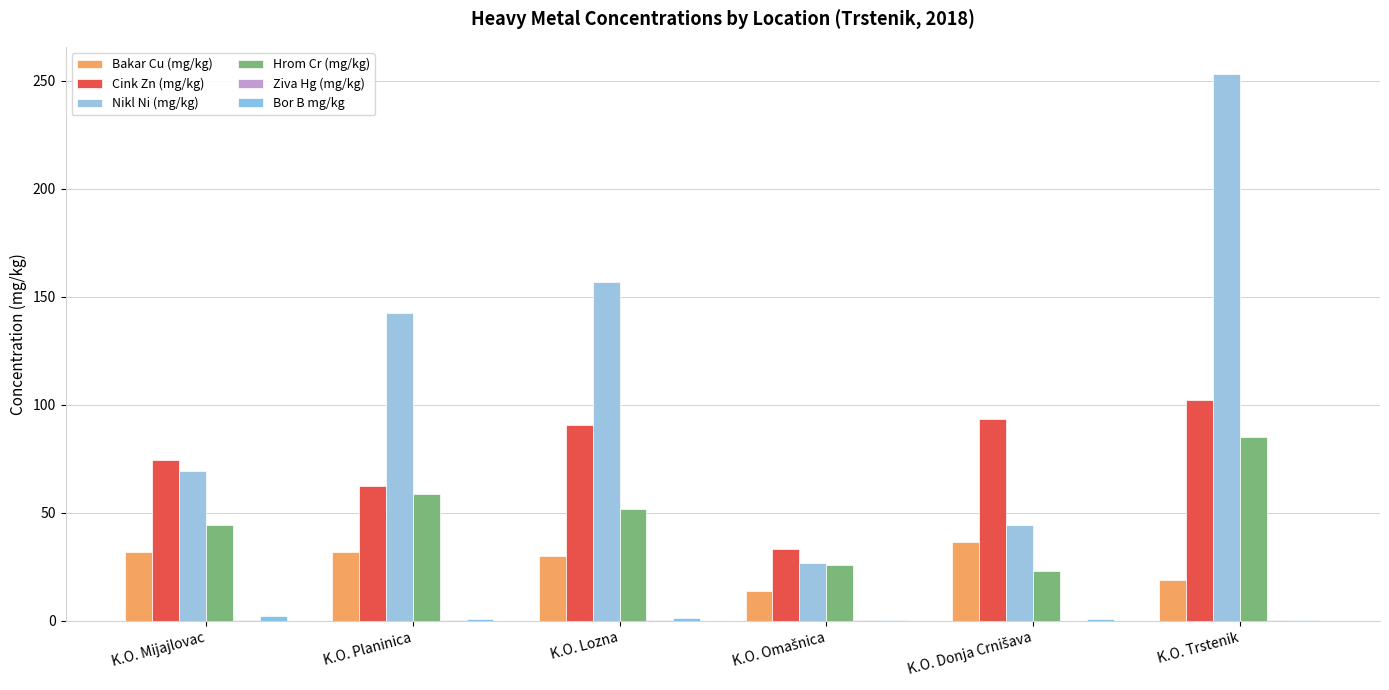

Count the number of data series in this chart.

6